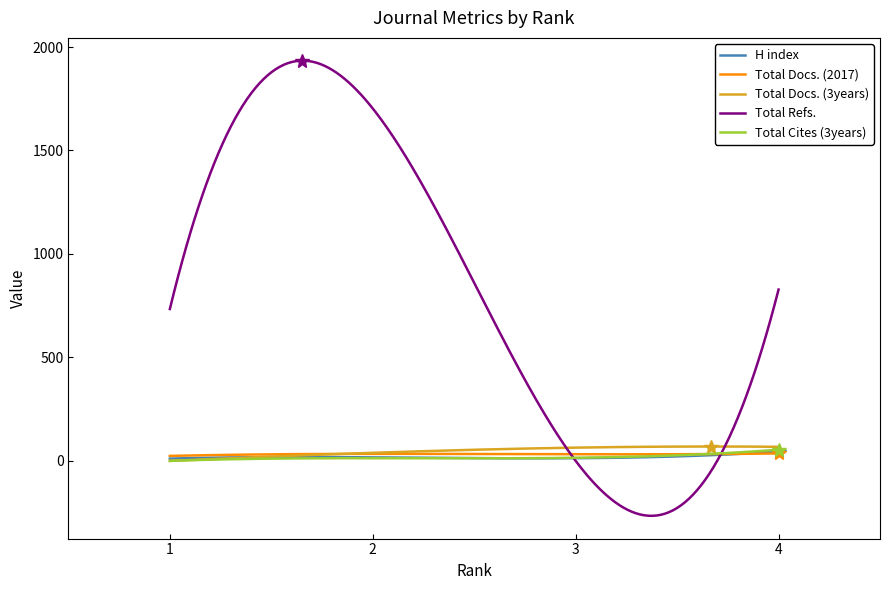

What are all the series names shown in the legend?

H index, Total Docs. (2017), Total Docs. (3years), Total Refs., Total Cites (3years)